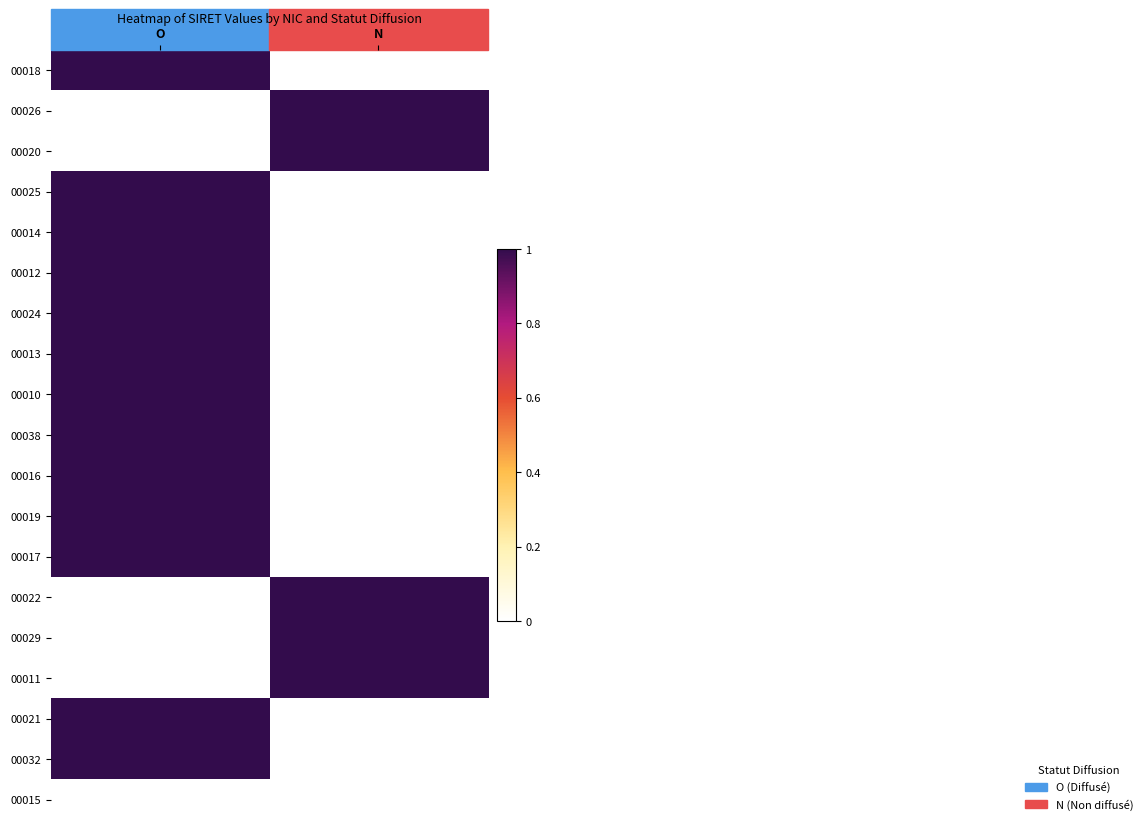

At which category is the sum across all series the highest?

O